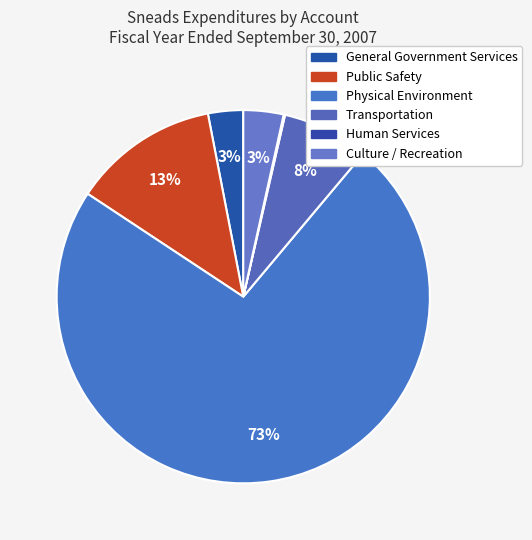

How many segments does this pie chart have?

6